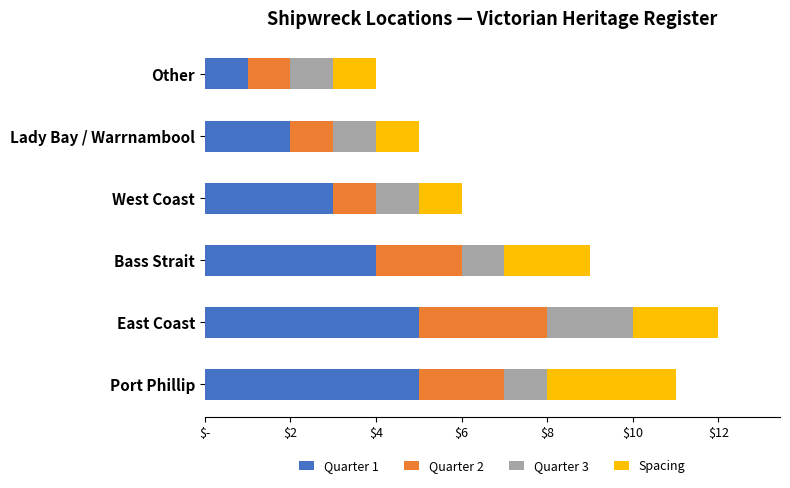

What are all the series names shown in the legend?

Quarter 1, Quarter 2, Quarter 3, Spacing